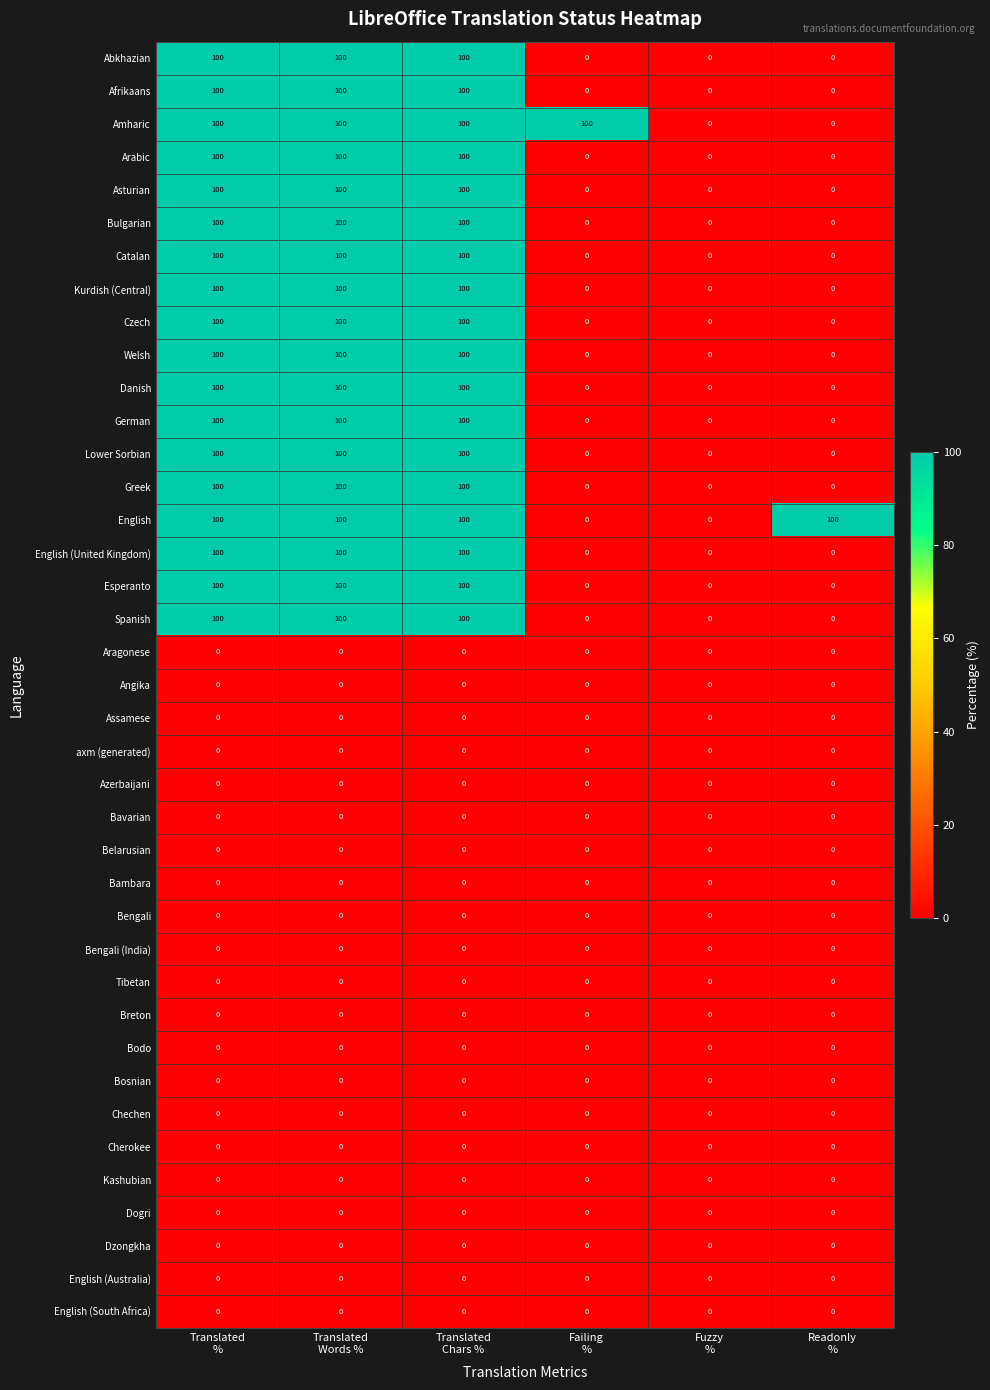

What is the maximum value shown in the chart?

100